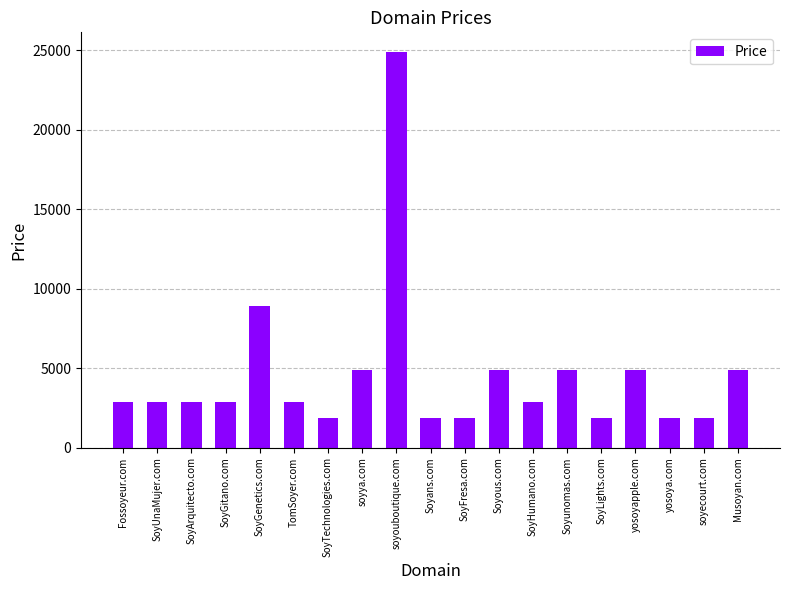

The chart shows a value of 2888 at SoyHumano.com. True or false?

True